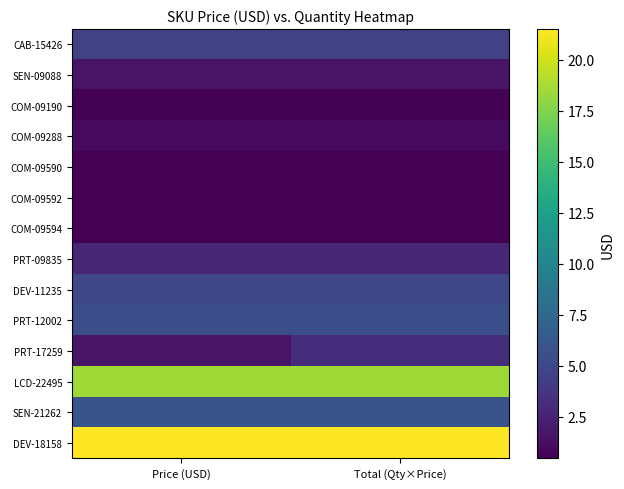

What is the maximum value shown in the chart?

21.5